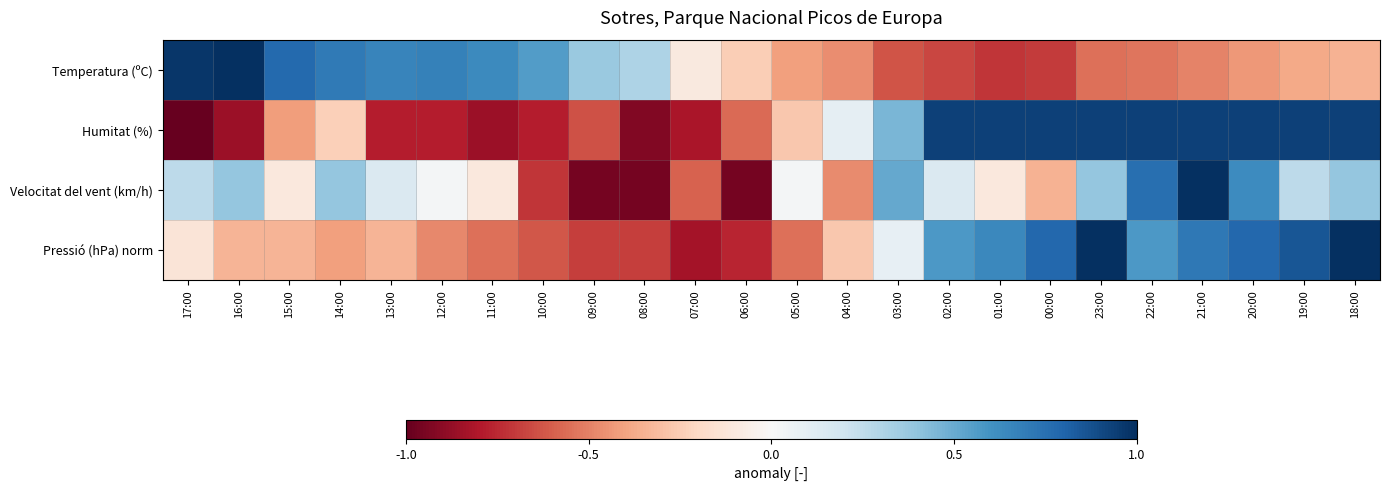

What is the spread (max minus min) of values at 07:00?

0.7